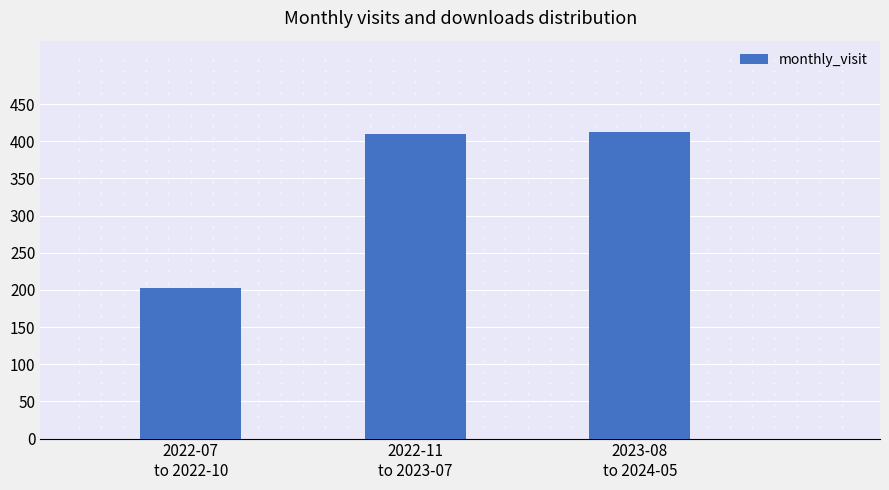

What is the value of the 1st bar from the left?

202